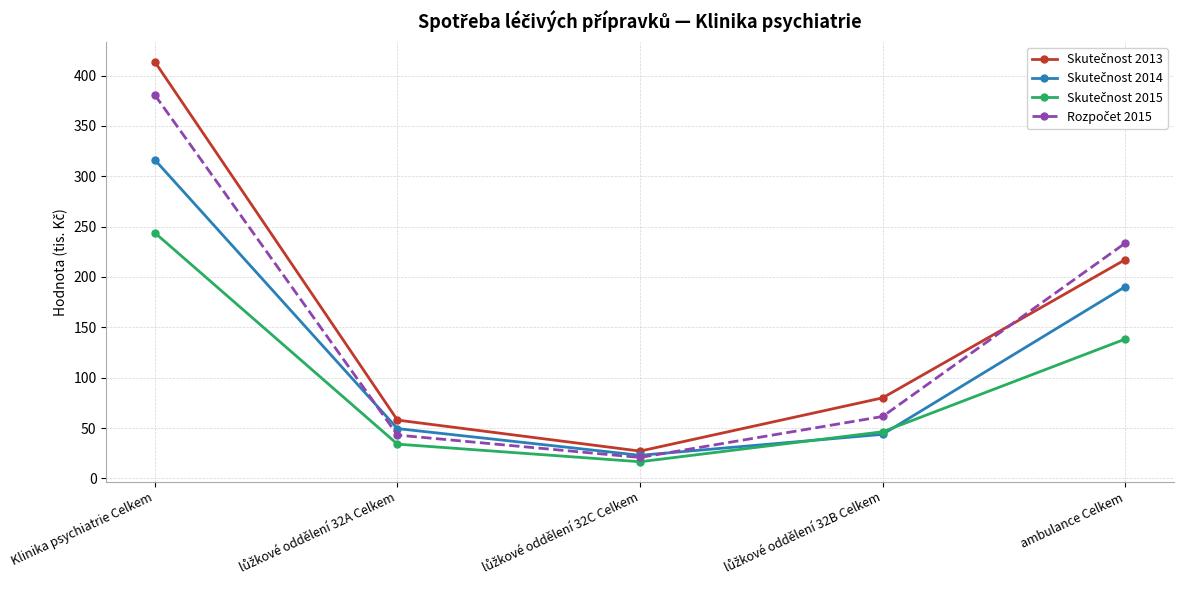

At which category does the chart reach its peak across all series?

Klinika psychiatrie Celkem